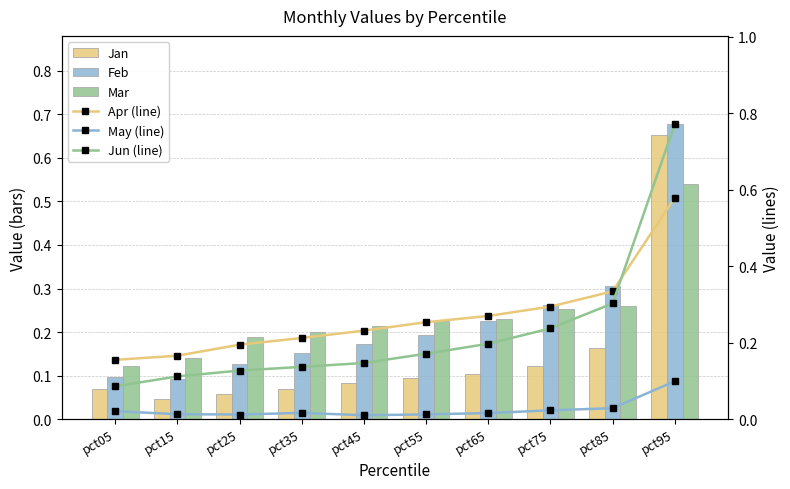

Between pct25 and pct85, which series saw the biggest shift?

Feb